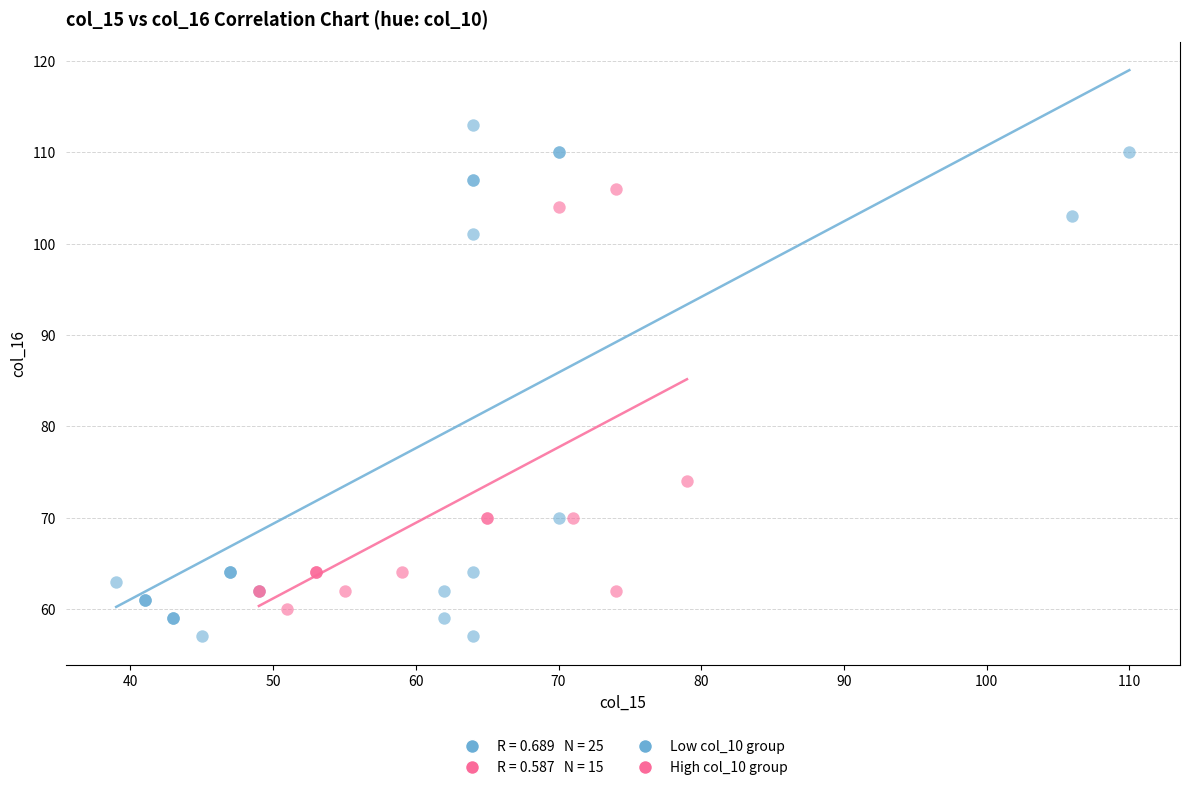

Which series has the widest spread of Y values?

Low col_10 group